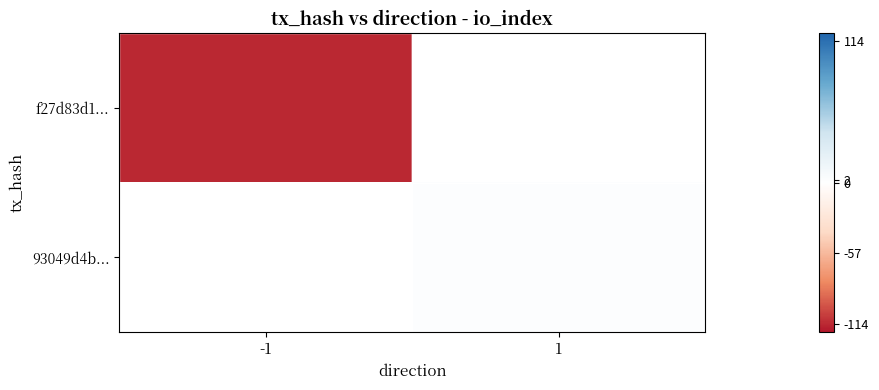

Is it true that f27d83d1... equals -58.7 at -1?

False